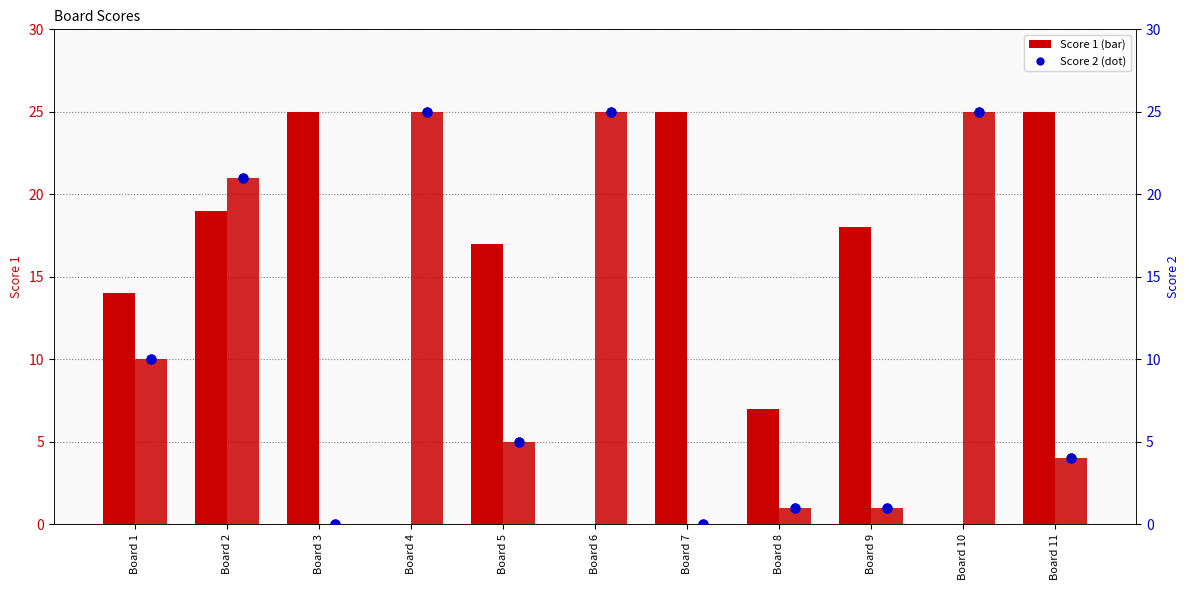

At how many categories does at least one series exceed 22?

6